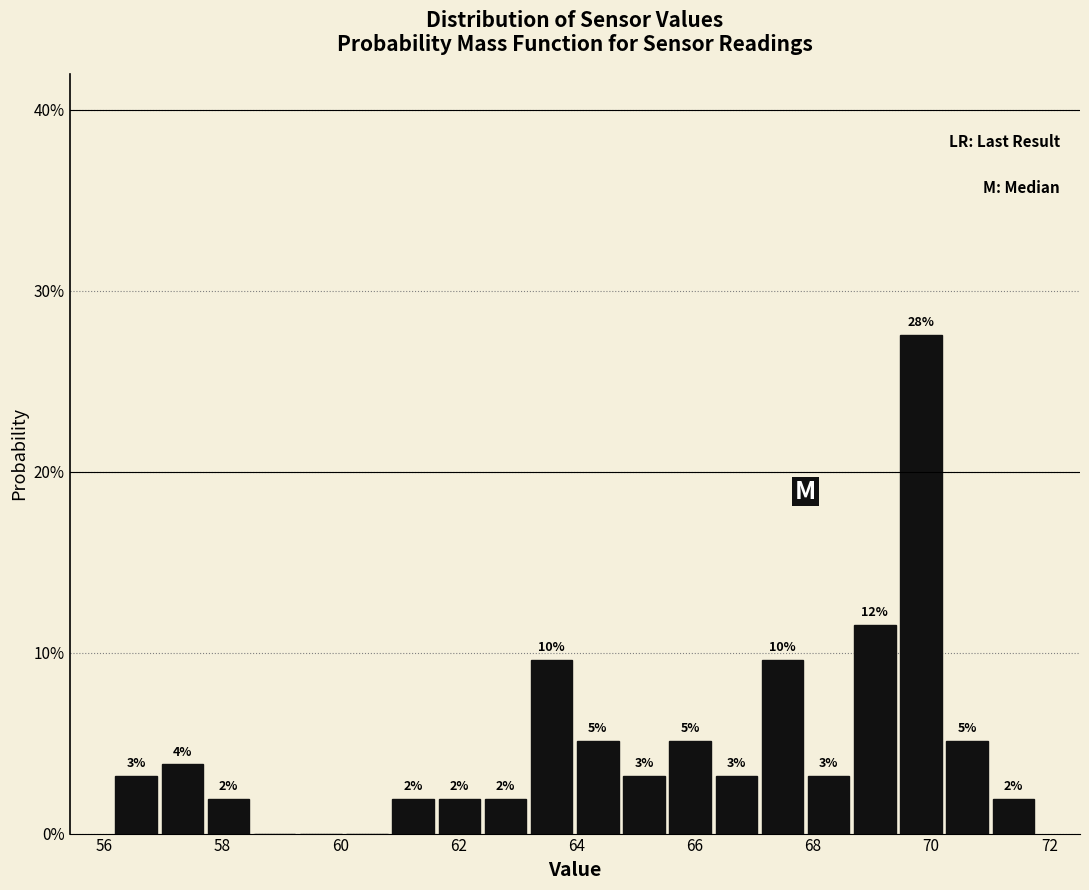

Around what value on the x-axis is the tallest bar? Give the approximate position of its centre, as read against the axis.

69.8